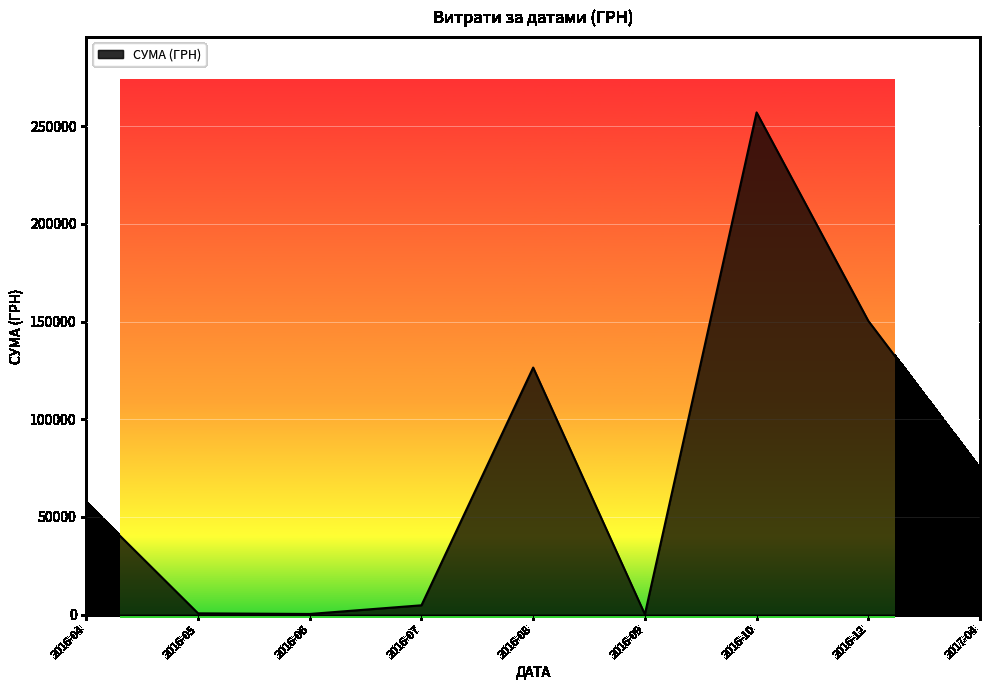

What is the difference between the maximum and minimum values?

256918.7